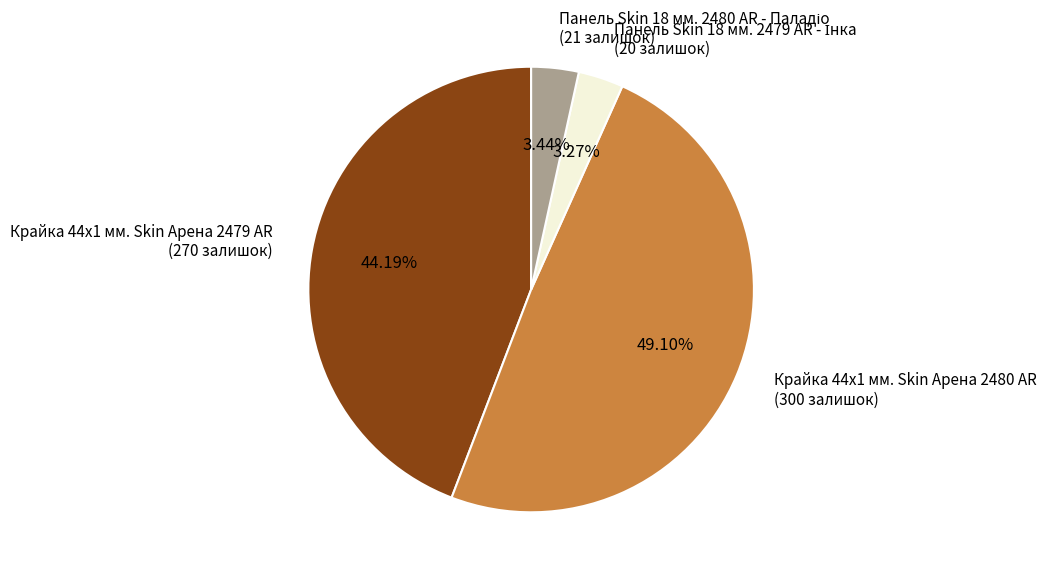

Does any single category account for the majority?

No